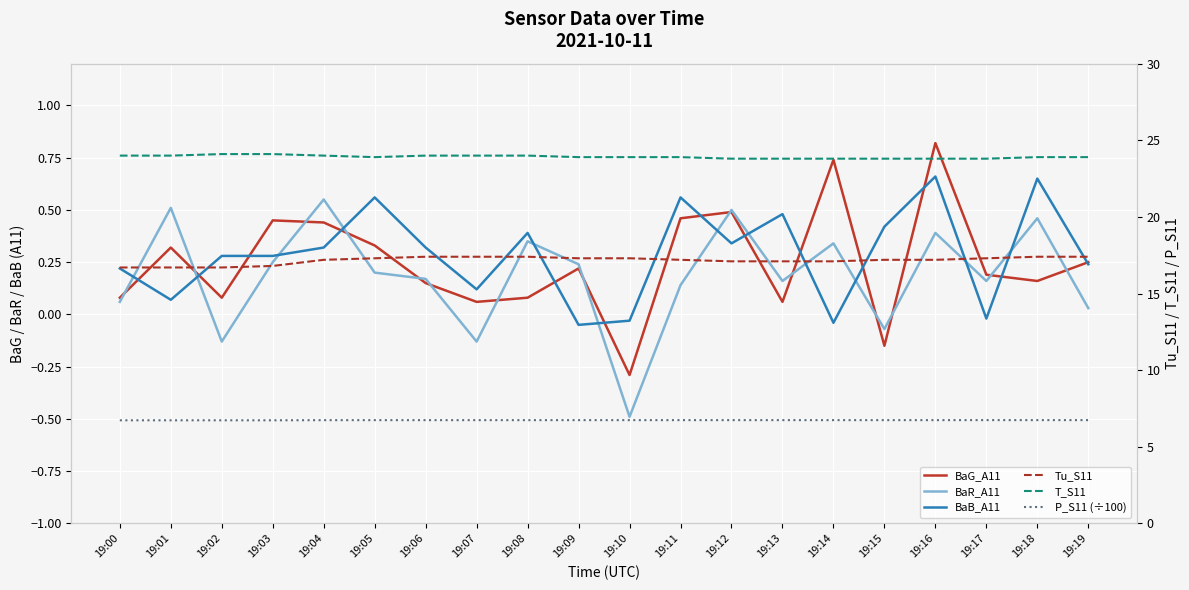

What is the minimum value for BaB_A11?

-0.1